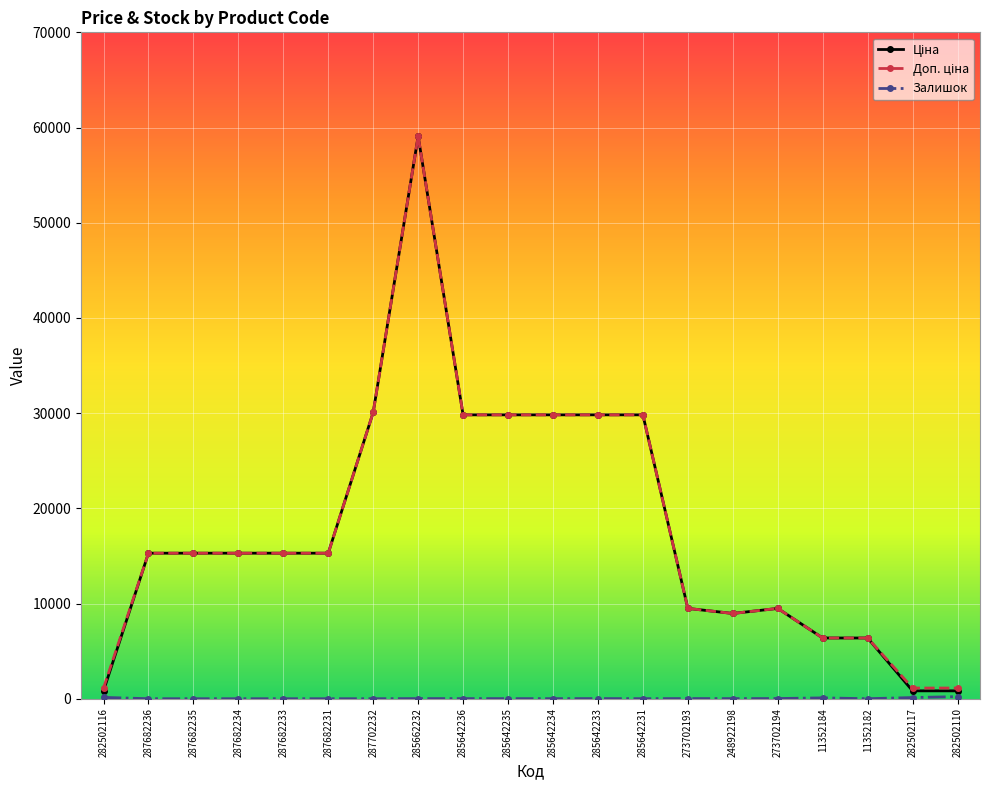

What is the spread (max minus min) of values at 287682234?

15288.0